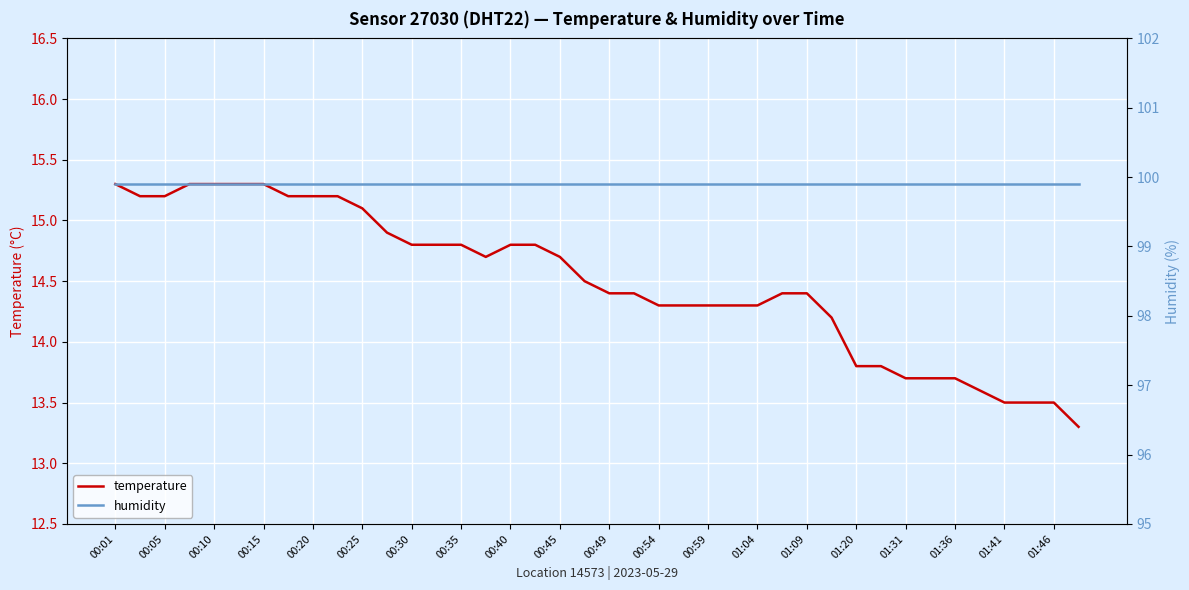

What is the maximum value for temperature?

15.3